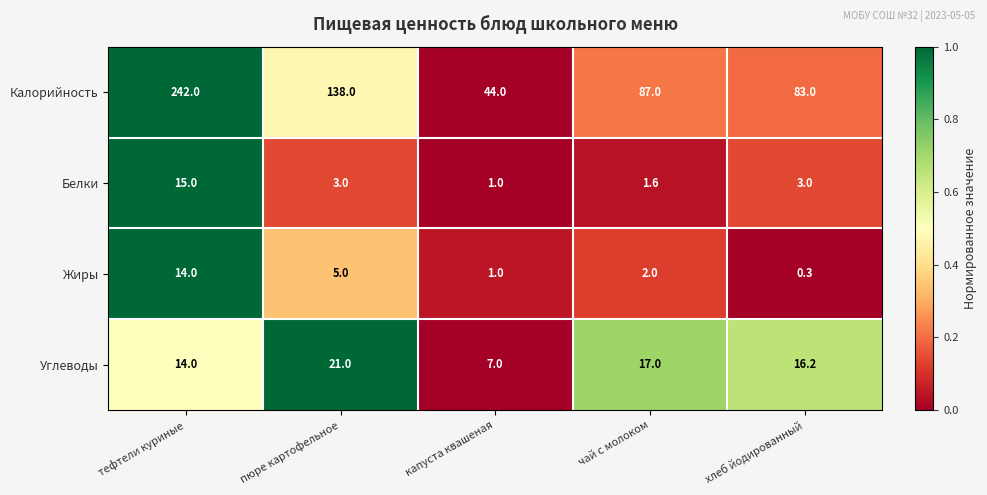

The Углеводы series shows 19.1 at тефтели куриные. True or false?

False